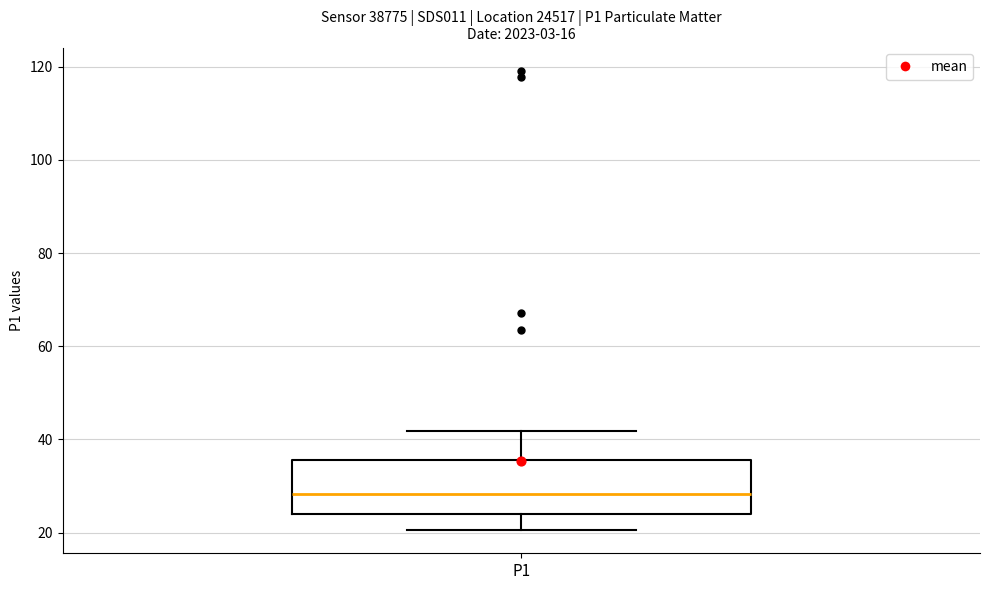

Where does the median line of the box for P1 sit on the y-axis? The values are not printed on the chart, so give them approximately, as read against the axis.

28